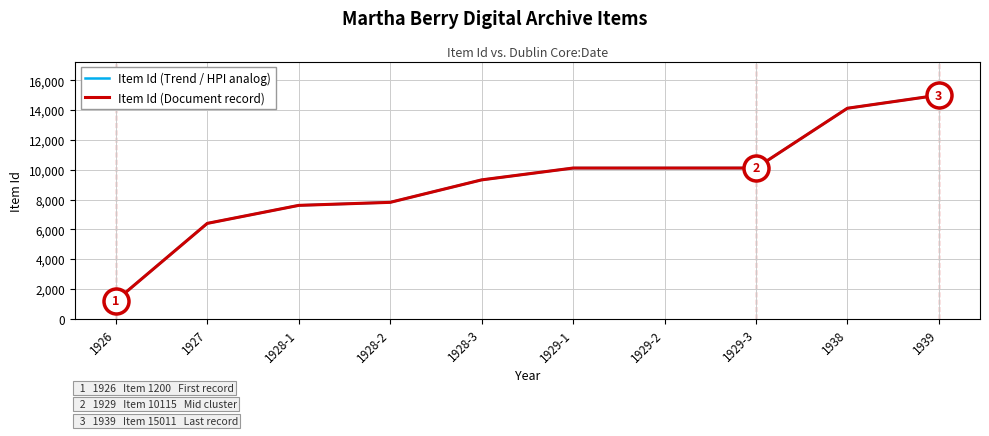

Reading right to left, extract all data points from this chart.

Item Id (Trend / HPI analog): 1939=15011	1938=14129	1929-3=10115	1929-2=10114	1929-1=10113	1928-3=9318	1928-2=7809	1928-1=7606	1927=6396	1926=1200
Item Id (Document record): 1939=15011	1938=14129	1929-3=10115	1929-2=10114	1929-1=10113	1928-3=9318	1928-2=7809	1928-1=7606	1927=6396	1926=1200